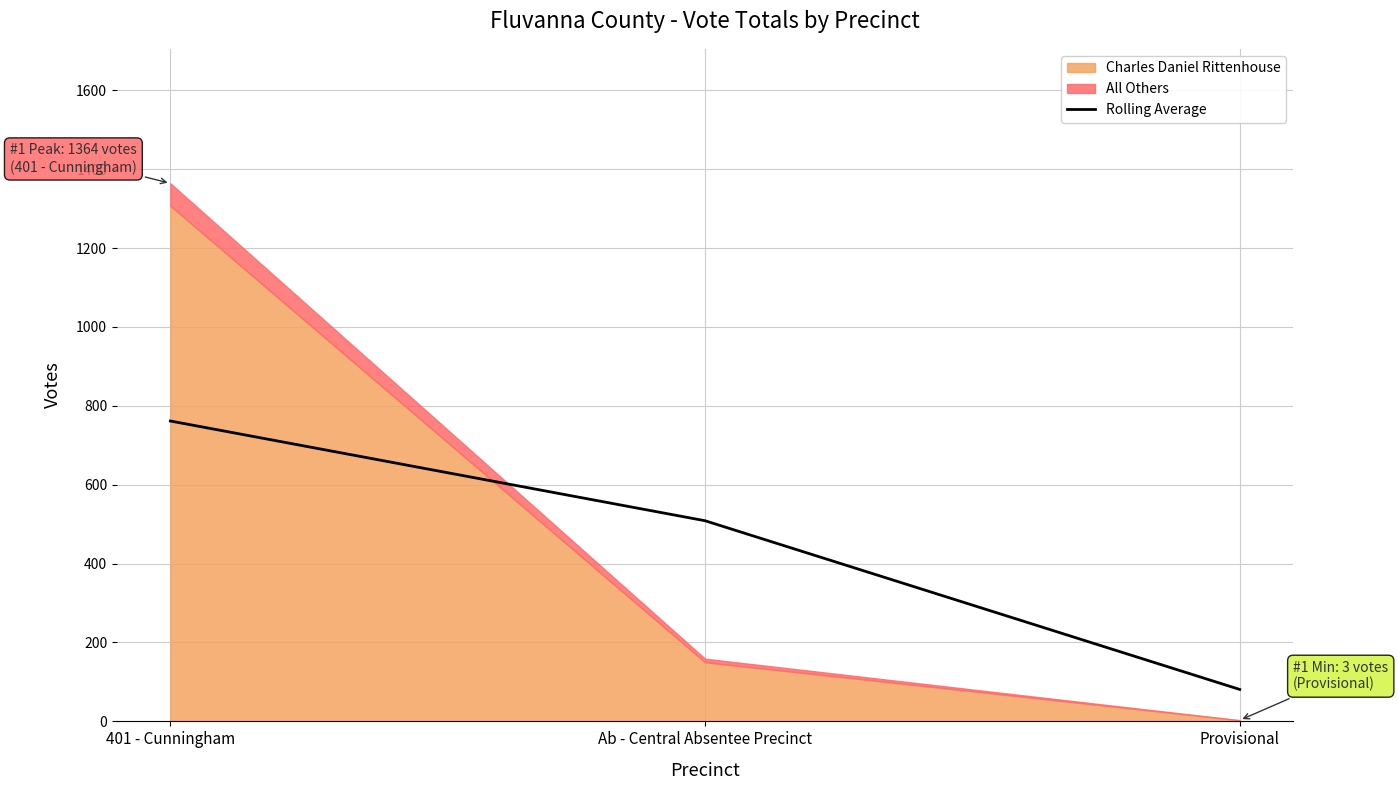

List the labels in order of value, smallest first.

Provisional, Ab - Central Absentee Precinct, 401 - Cunningham